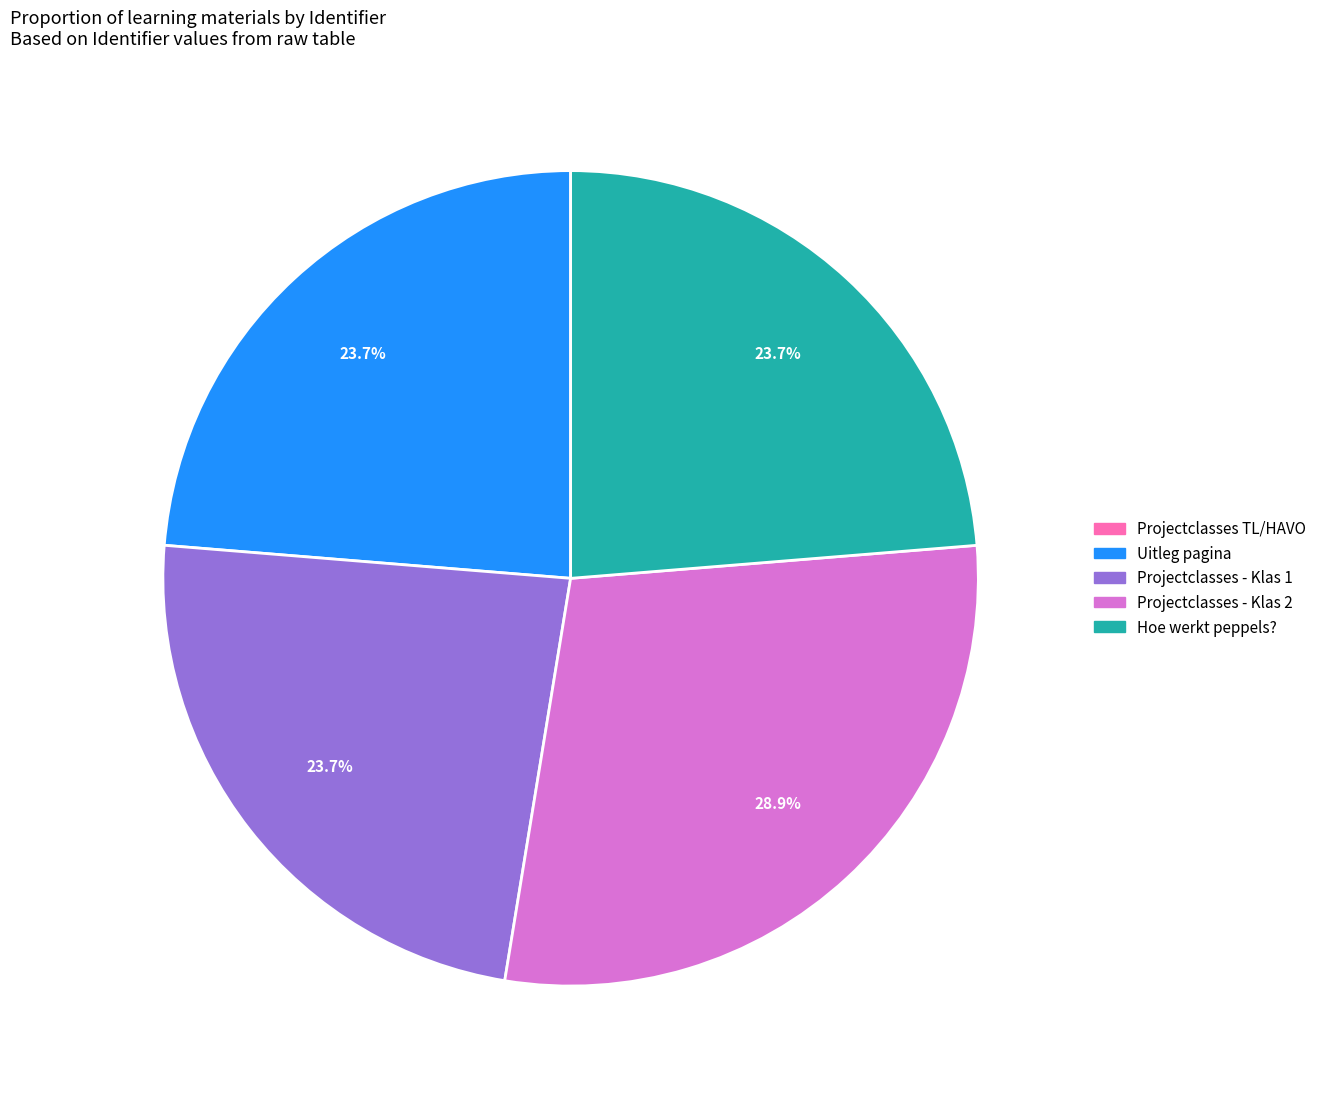

Does Projectclasses - Klas 1 represent more than half of the total?

No